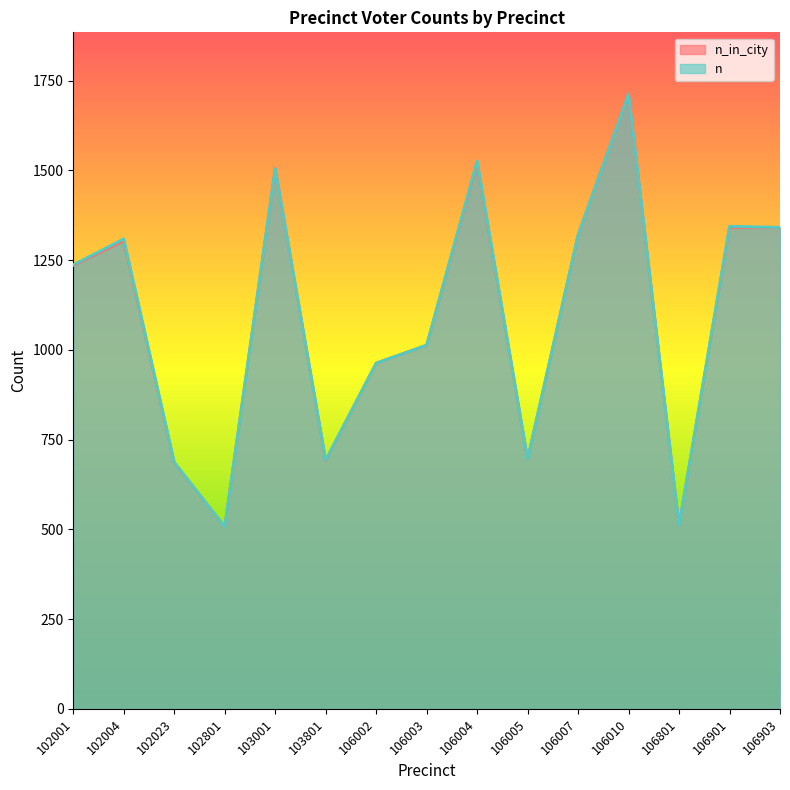

Does the chart have visible grid lines?

No